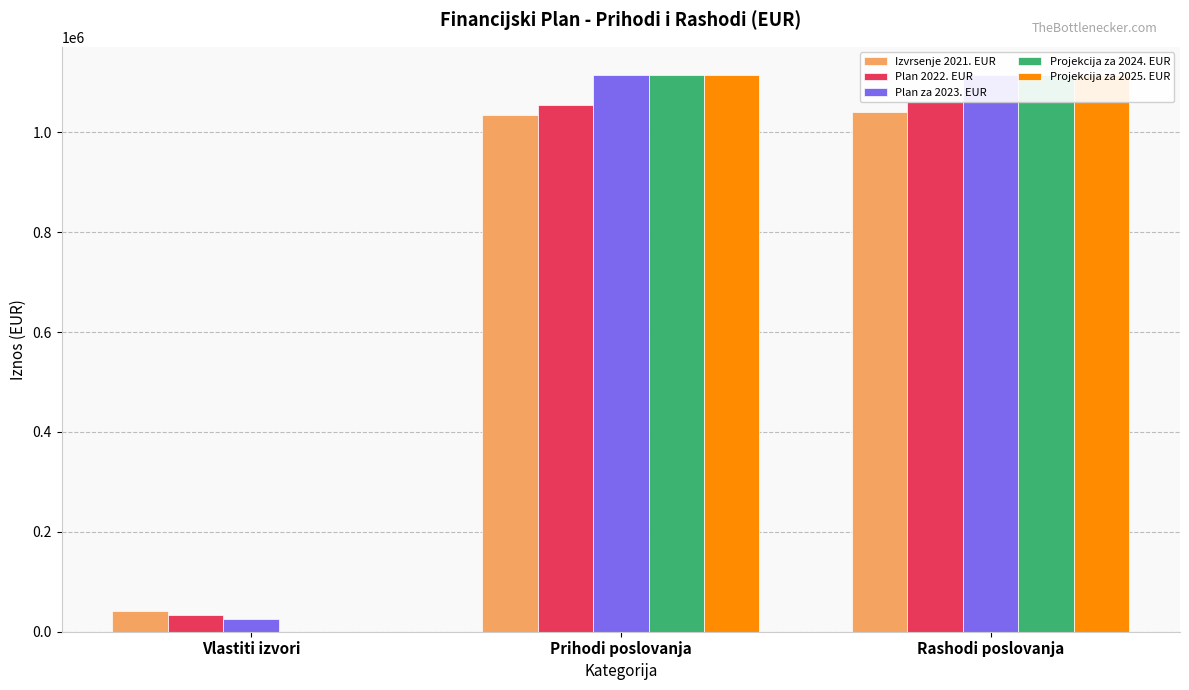

What is the difference between the maximum and minimum values in the Projekcija za 2024. EUR series?

1115516.8